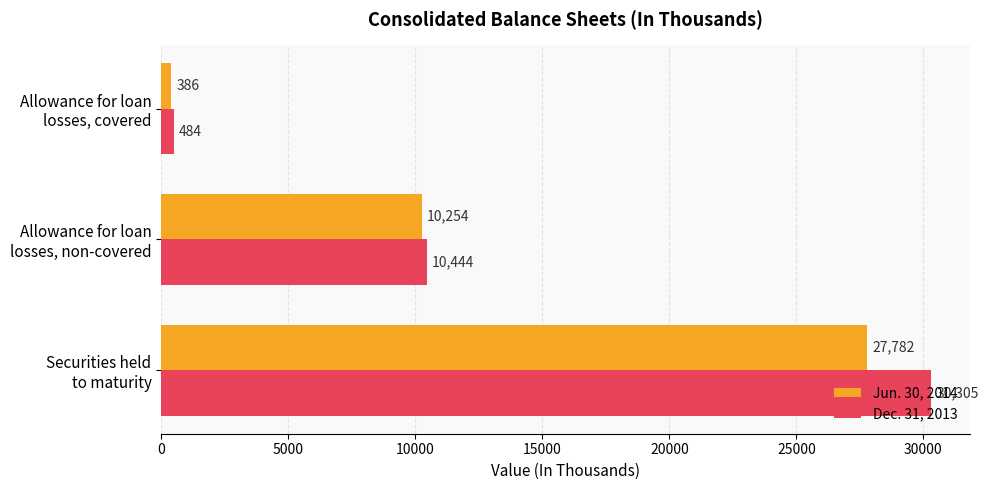

Count the Dec. 31, 2013 values in the range 484 to 30305.

3